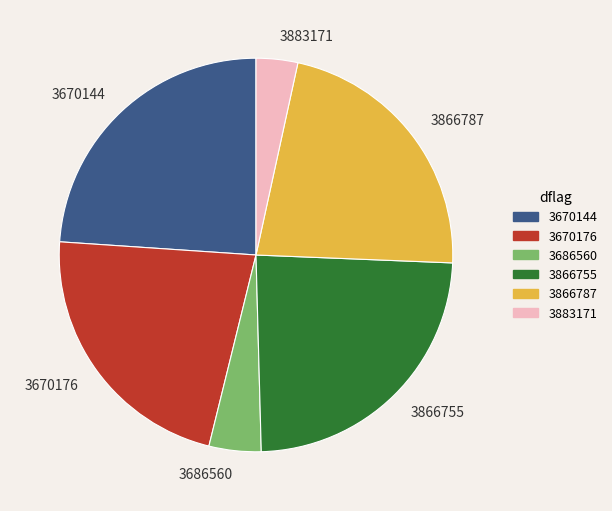

Do 3686560 and 3670176 together represent more than half of the pie?

No